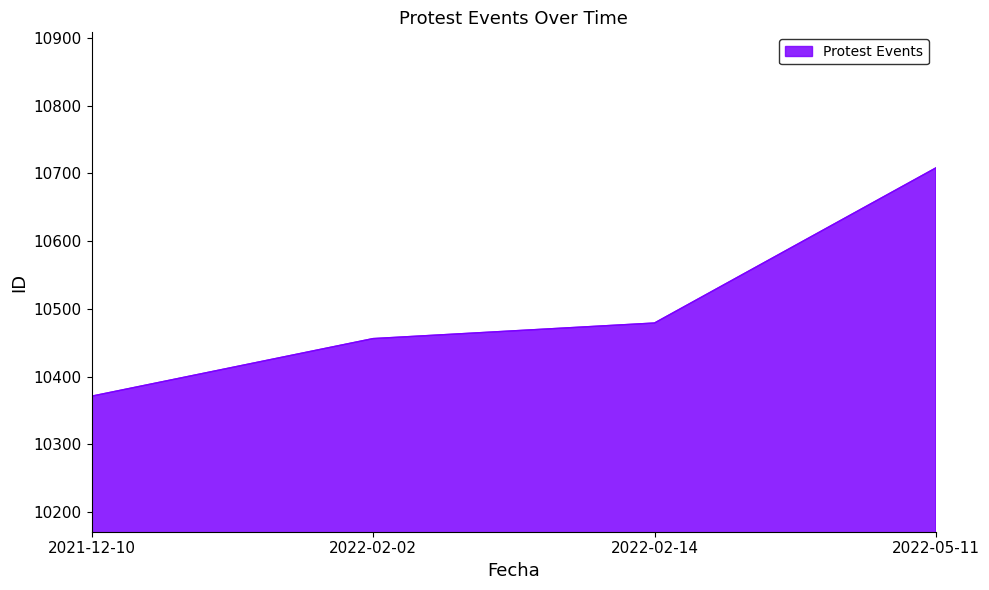

True or false: the data shows 10708 at 2022-05-11.

True